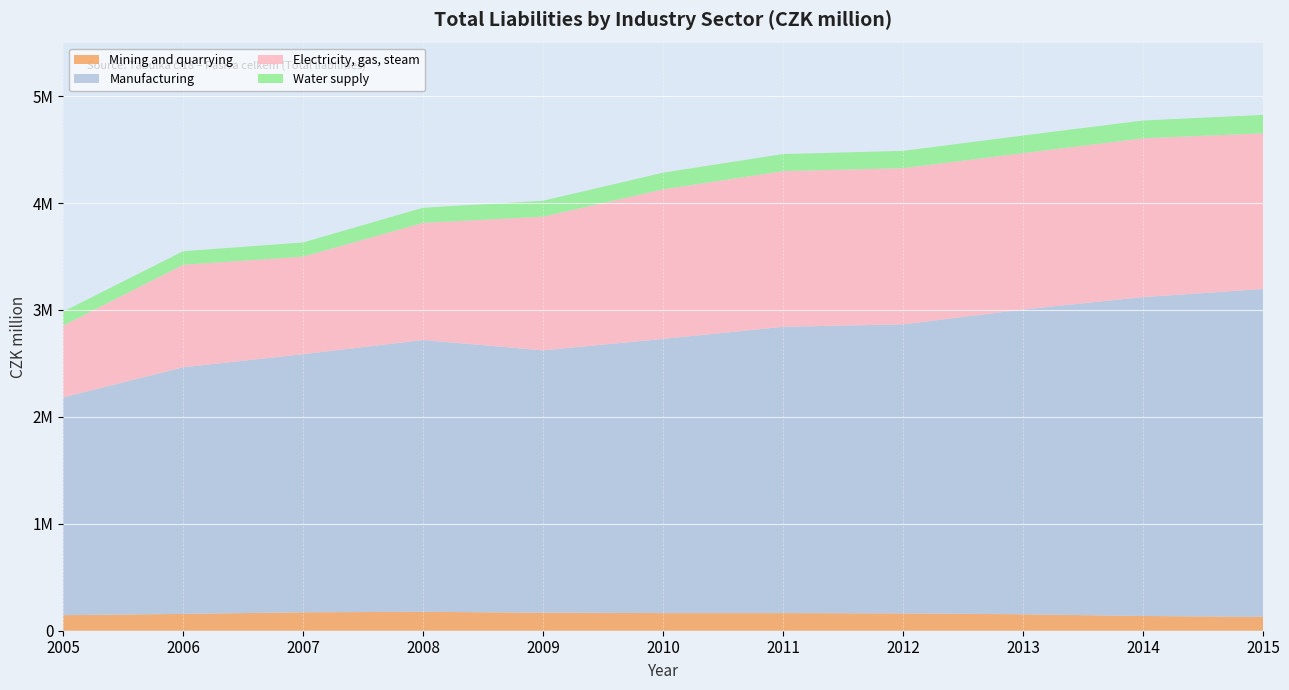

Reading right to left, extract all data points from this chart.

Mining and quarrying: 2015=129953	2014=137731	2013=153986	2012=162198	2011=164931	2010=164944	2009=168965	2008=176814	2007=172537	2006=157465	2005=145548
Manufacturing: 2015=3065726	2014=2982613	2013=2850135	2012=2702996	2011=2677343	2010=2564190	2009=2453192	2008=2541970	2007=2413643	2006=2305906	2005=2036480
Electricity, gas, steam: 2015=1456329	2014=1484801	2013=1462395	2012=1461026	2011=1456096	2010=1398569	2009=1250434	2008=1095863	2007=912533	2006=959091	2005=671774
Water supply: 2015=171905	2014=166428	2013=164745	2012=161373	2011=159505	2010=156011	2009=148406	2008=141314	2007=132439	2006=126562	2005=130137